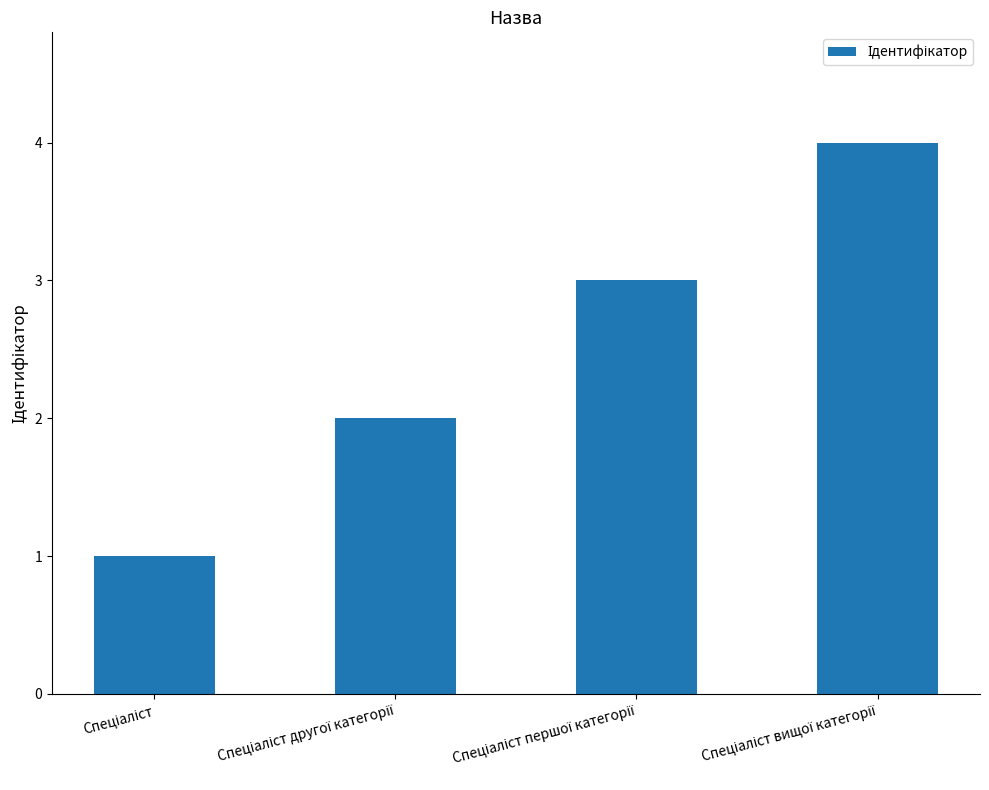

What is the maximum value shown in the chart?

4